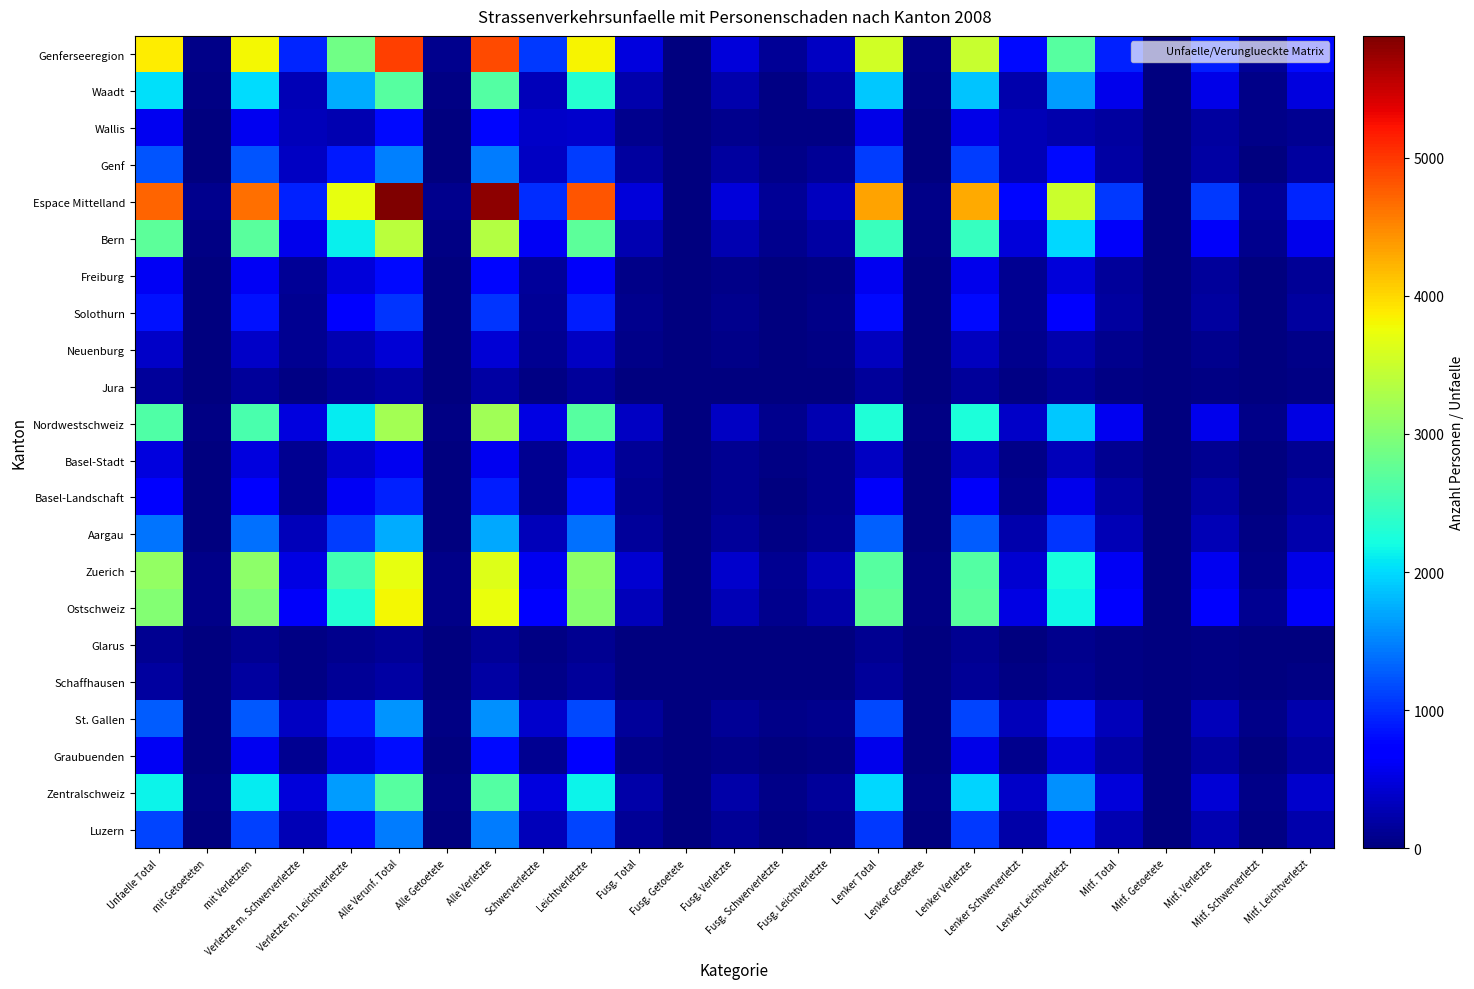

Which has a higher value, Lenker Total or Verletzte m. Leichtverletzte?

Lenker Total